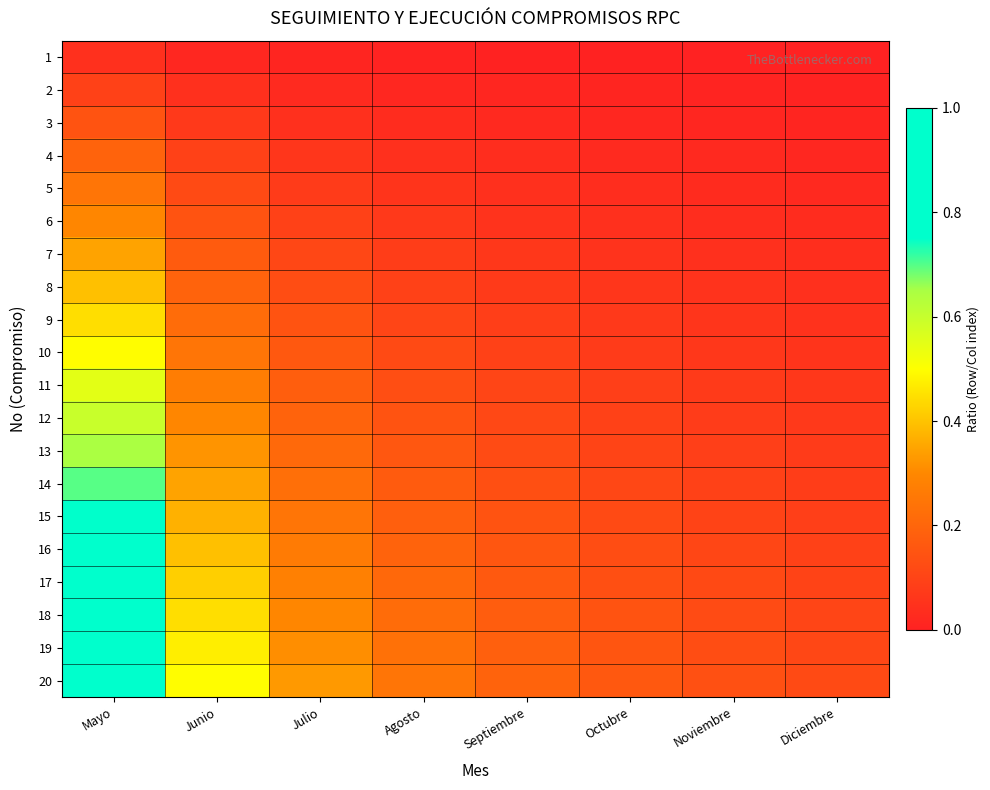

At Julio, list the series in order from smallest to largest.

1, 2, 3, 4, 5, 6, 7, 8, 9, 10, 11, 12, 13, 14, 15, 16, 17, 18, 19, 20